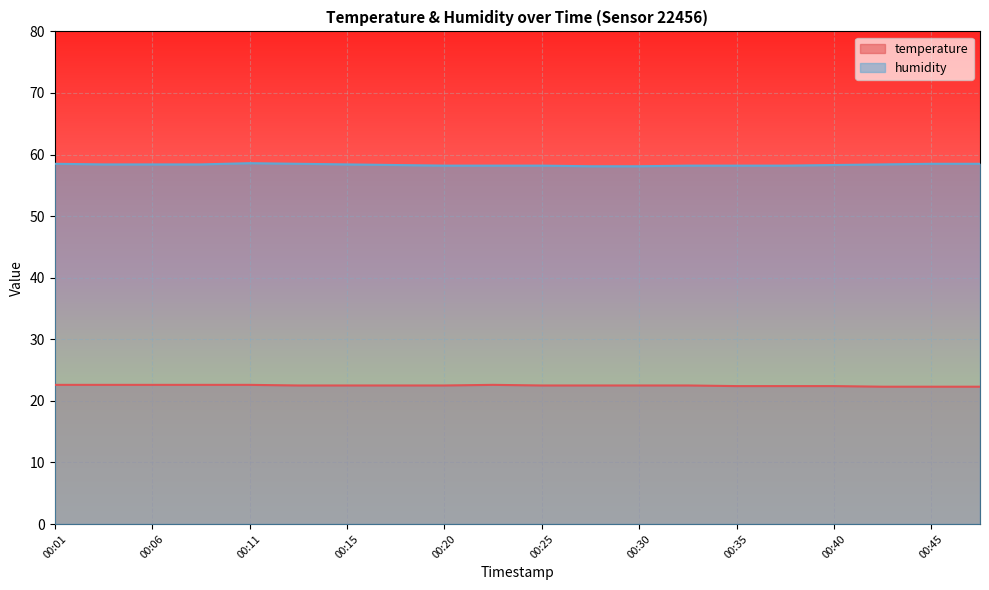

Reading right to left, list all the values displayed in this chart.

temperature: 22.3	22.3	22.3	22.4	22.4	22.4	22.5	22.5	22.5	22.5	22.6	22.5	22.5	22.5	22.5	22.6	22.6	22.6	22.6	22.6
humidity: 58.5	58.5	58.4	58.3	58.2	58.2	58.2	58.1	58.1	58.2	58.2	58.2	58.3	58.4	58.5	58.6	58.4	58.4	58.4	58.5